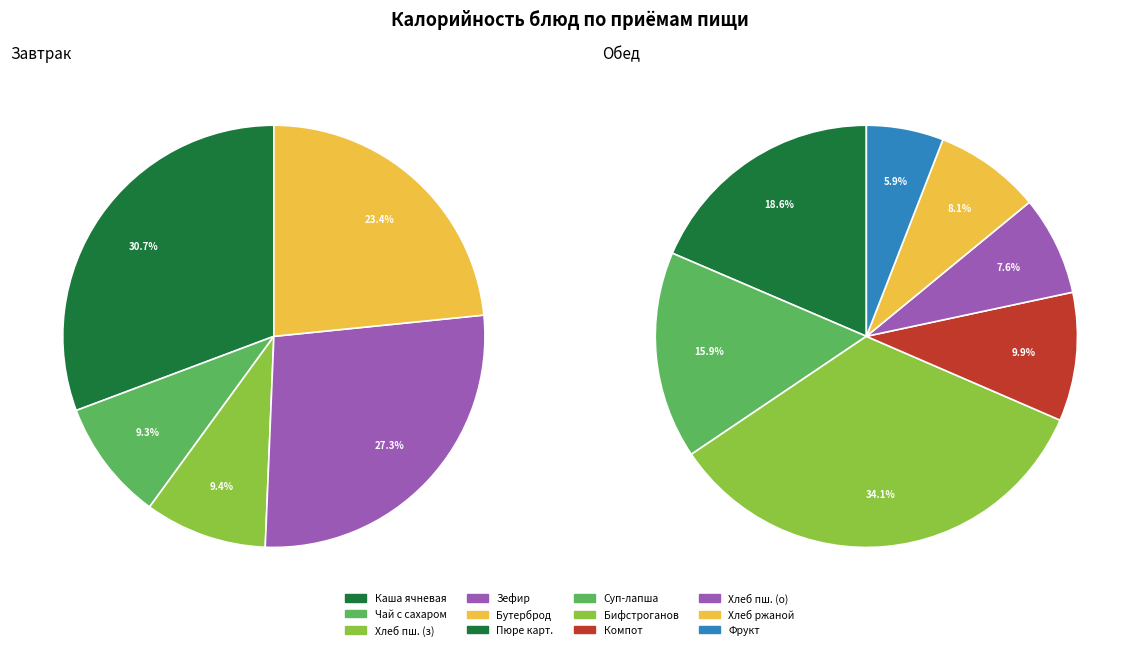

Which category has the smallest portion of the pie?

Фрукт